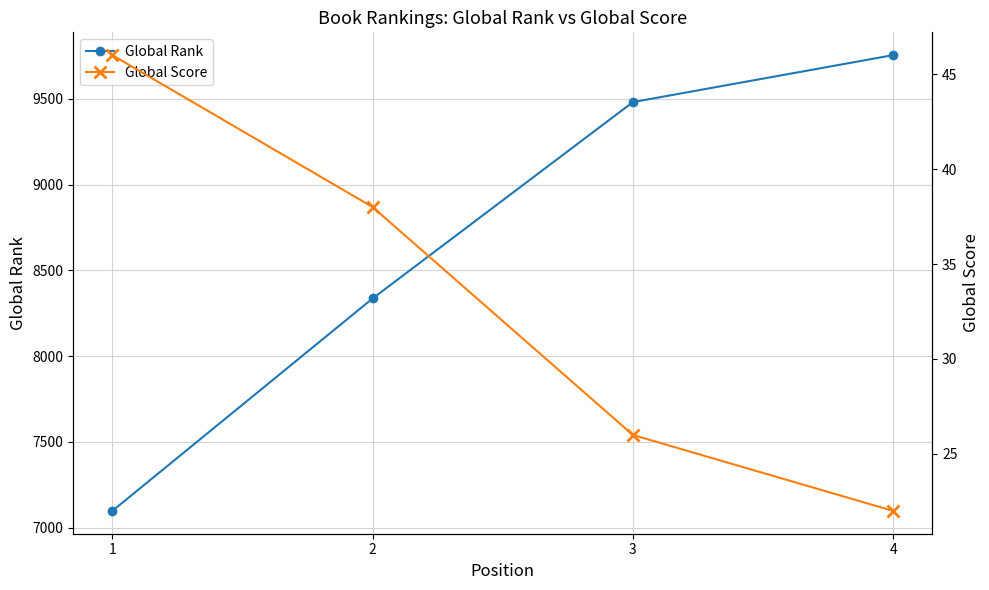

Count the Global Rank values in the range 8336 to 9755.

3